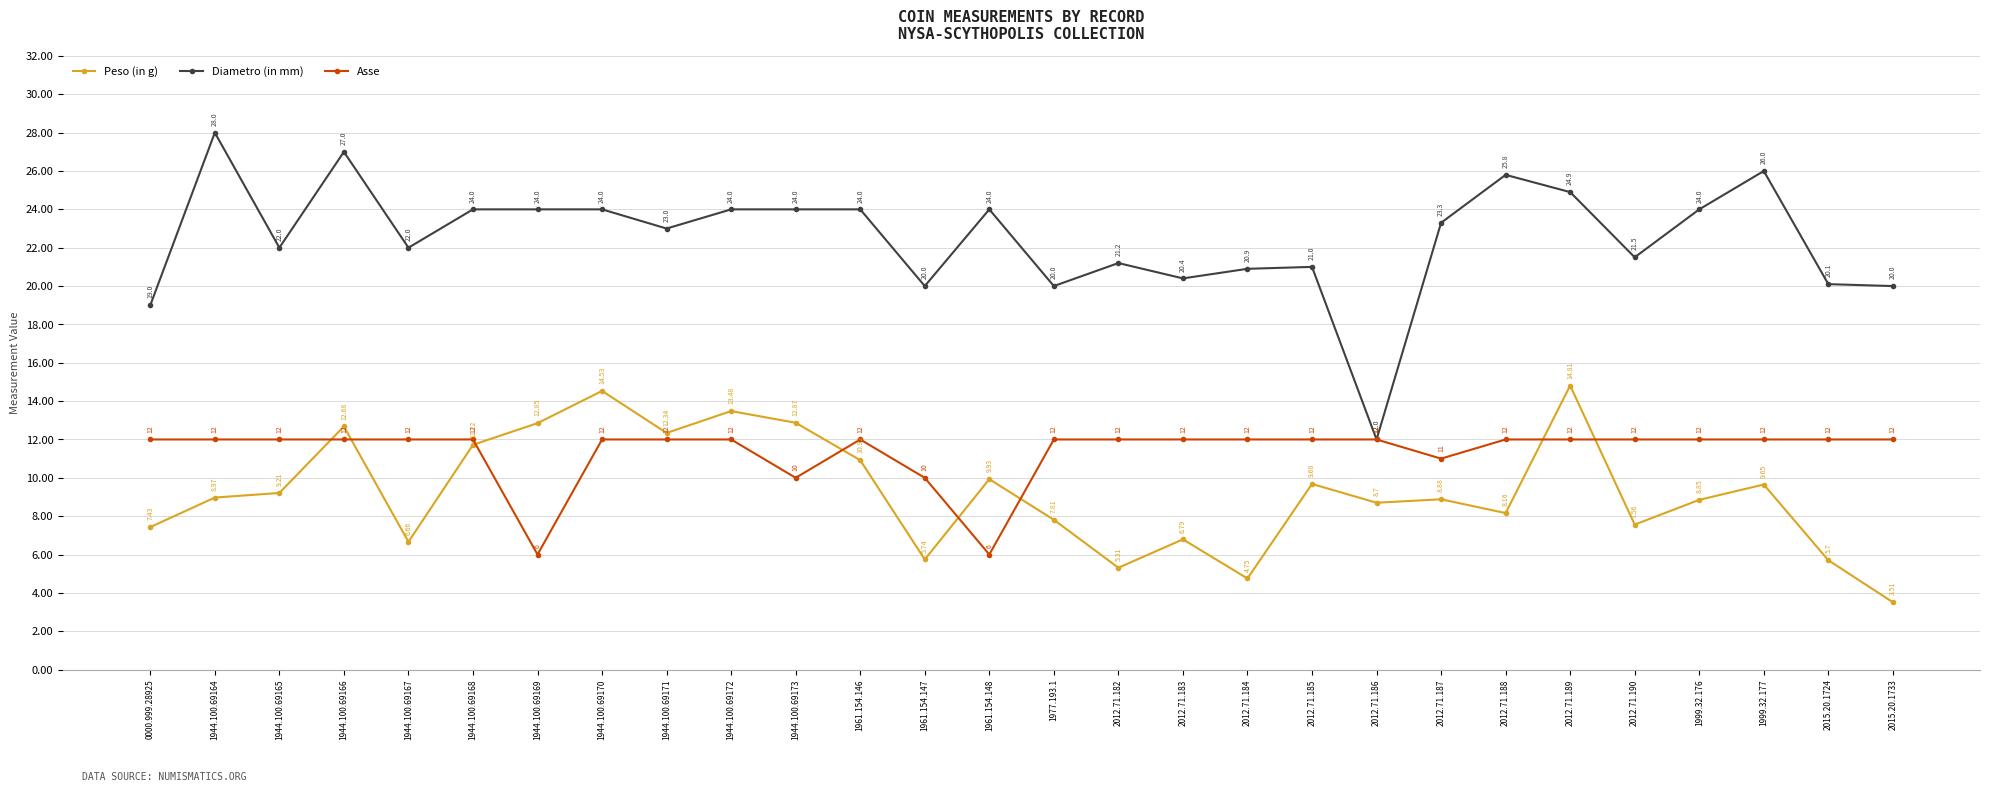

How many distinct data groups are displayed?

3